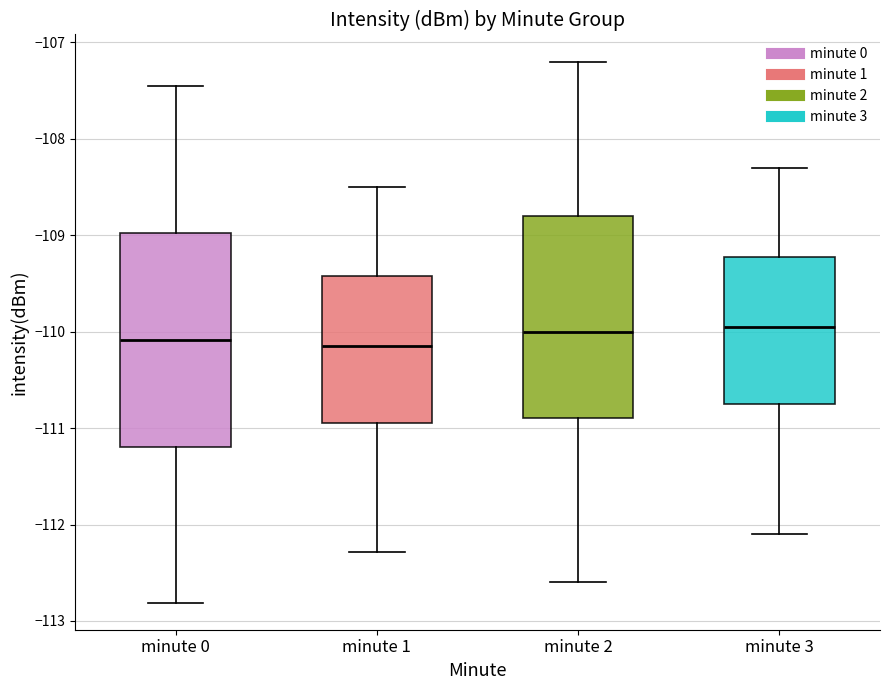

Reading left to right, transcribe this box plot: for each box, give where its median line is, the range the box spans, and where its two whiskers end, as read against the y-axis. The values are not printed on the chart, so give them approximately, as read against the axis.

minute 0: median -110.1, box -111.2 to -109.0, whiskers -112.8 to -107.5
minute 1: median -110.1, box -110.9 to -109.4, whiskers -112.3 to -108.5
minute 2: median -110.0, box -110.9 to -108.8, whiskers -112.6 to -107.2
minute 3: median -109.9, box -110.7 to -109.2, whiskers -112.1 to -108.3